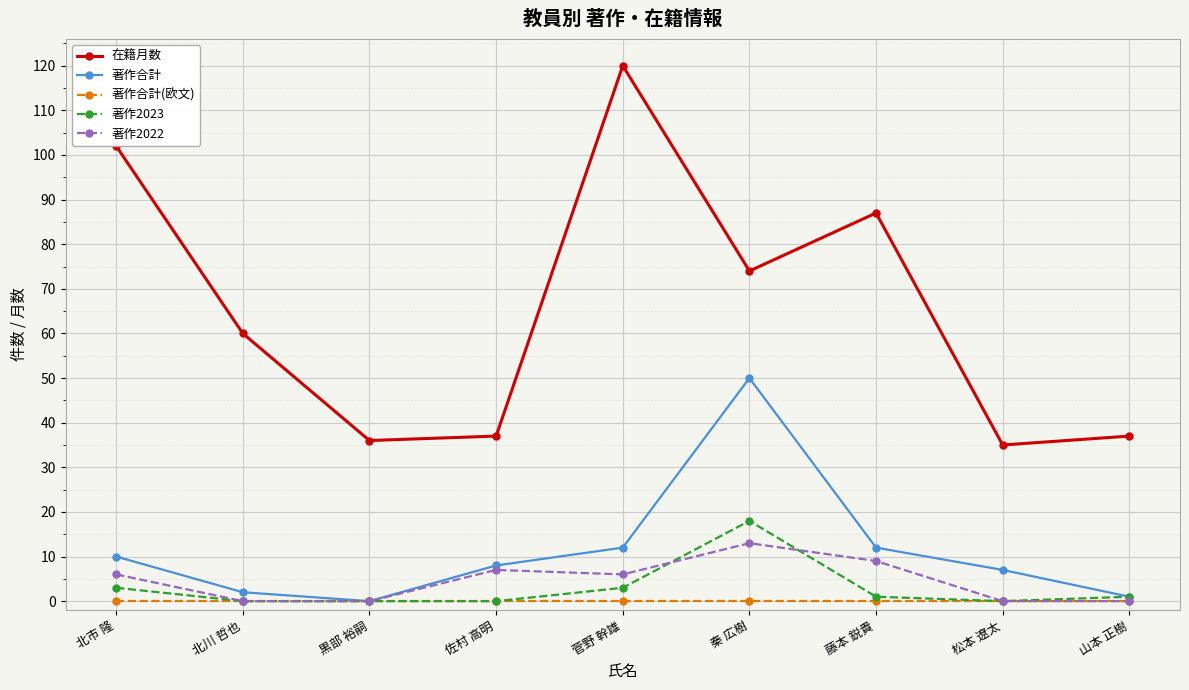

How many data points does each series have?

9